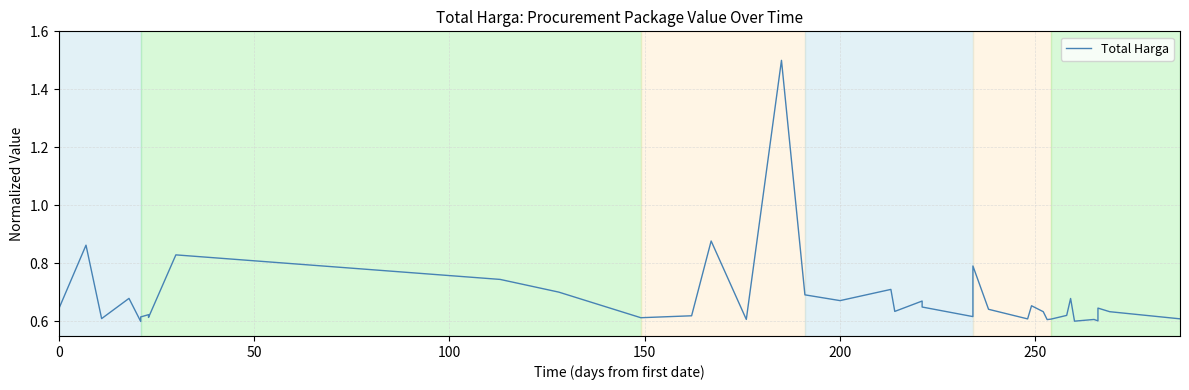

What is the value of the 14th point from the left?

0.6